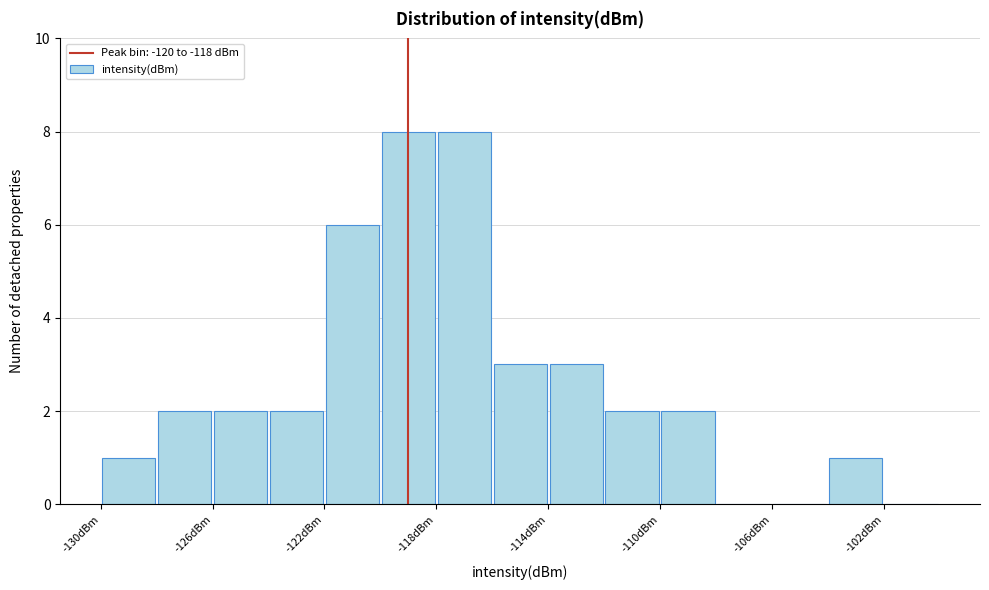

Reading left to right, transcribe this chart: for each bar, give the range it covers on the x-axis and its height. The values are not printed on the chart, so give them approximately, as read against the axis.

-130 to -128: 1
-128 to -126: 2
-126 to -124: 2
-124 to -122: 2
-122 to -120: 6
-120 to -118: 8
-118 to -116: 8
-116 to -114: 3
-114 to -112: 3
-112 to -110: 2
-110 to -108: 2
-108 to -106: 0
-106 to -104: 0
-104 to -102: 1
-102 to -100: 0